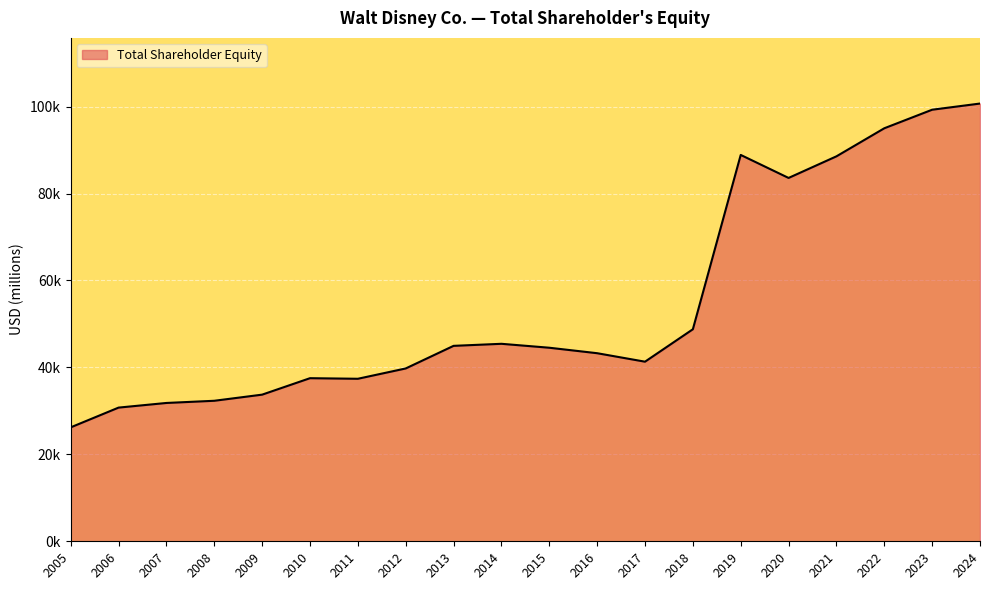

Is this an area chart (filled region under the line)?

Yes